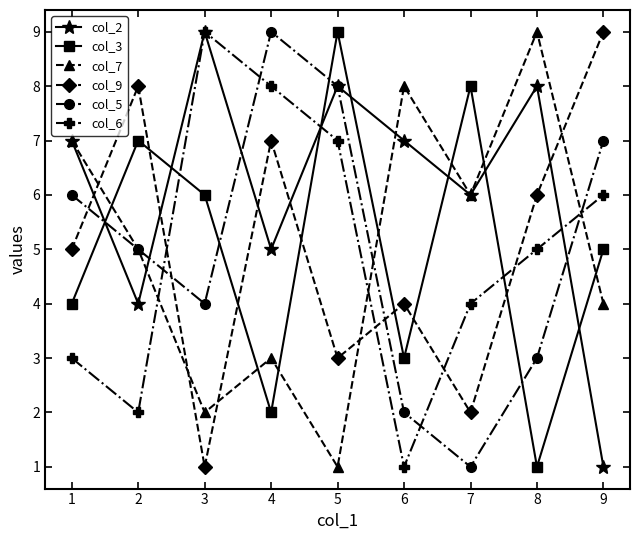

Which series changed the most between 1 and 5?

col_7